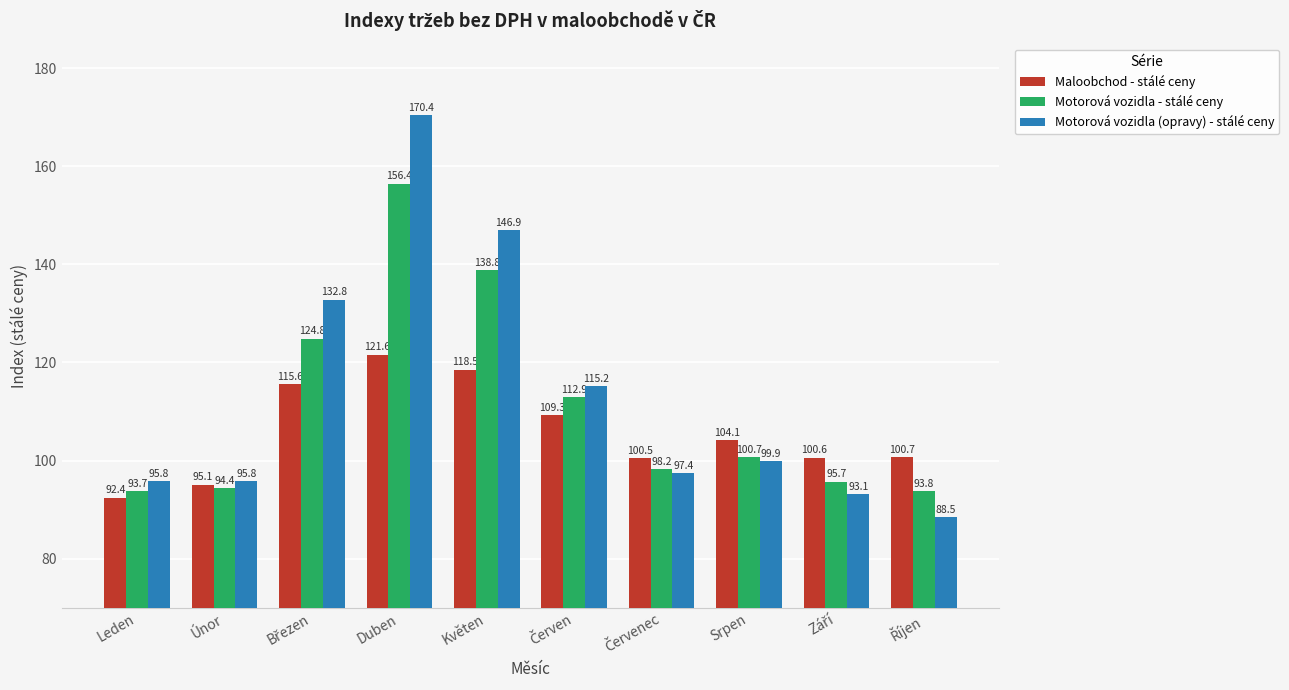

The Motorová vozidla - stálé ceny series shows 94.4 at Únor. True or false?

True